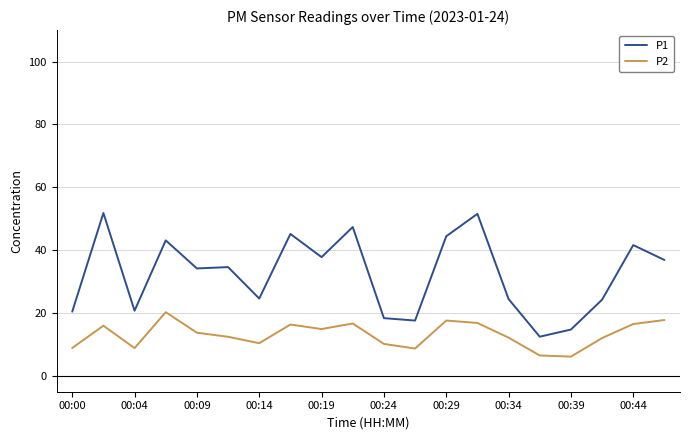

What is the difference between the maximum and minimum values in the P2 series?

14.1